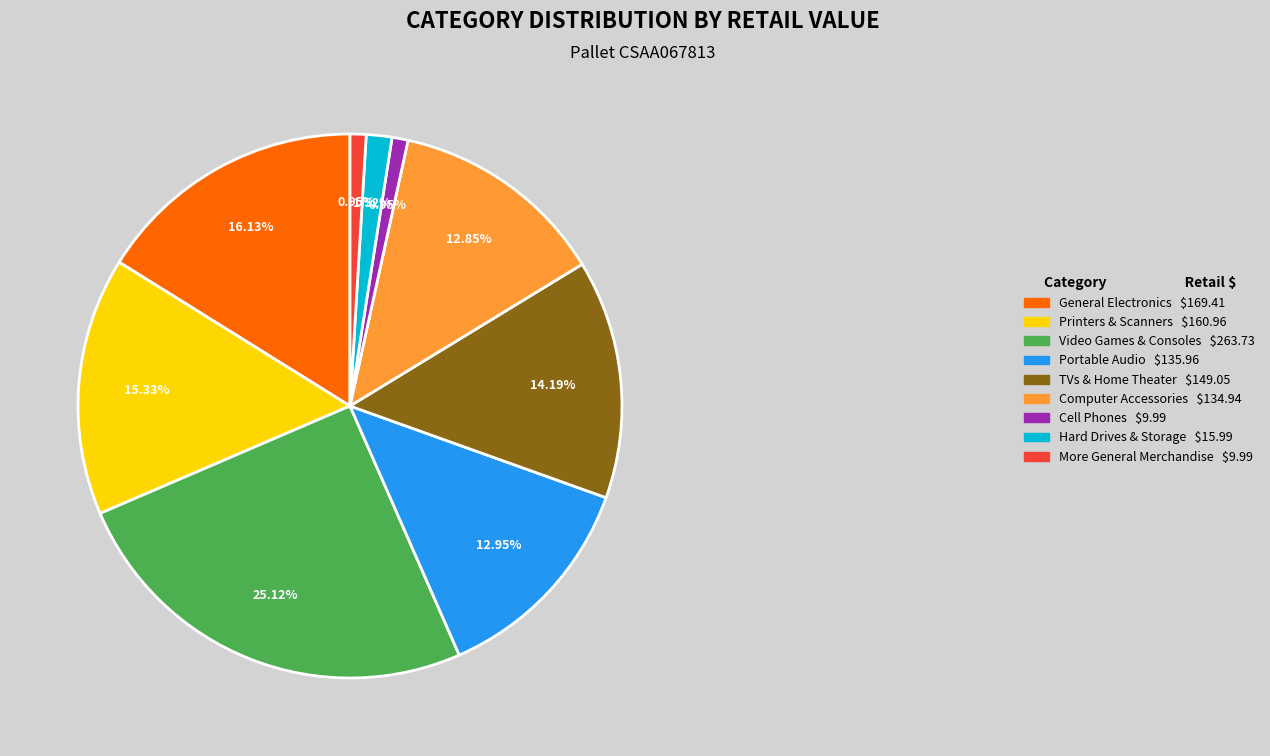

Is it true that More General Merchandise is 1% of the pie?

True